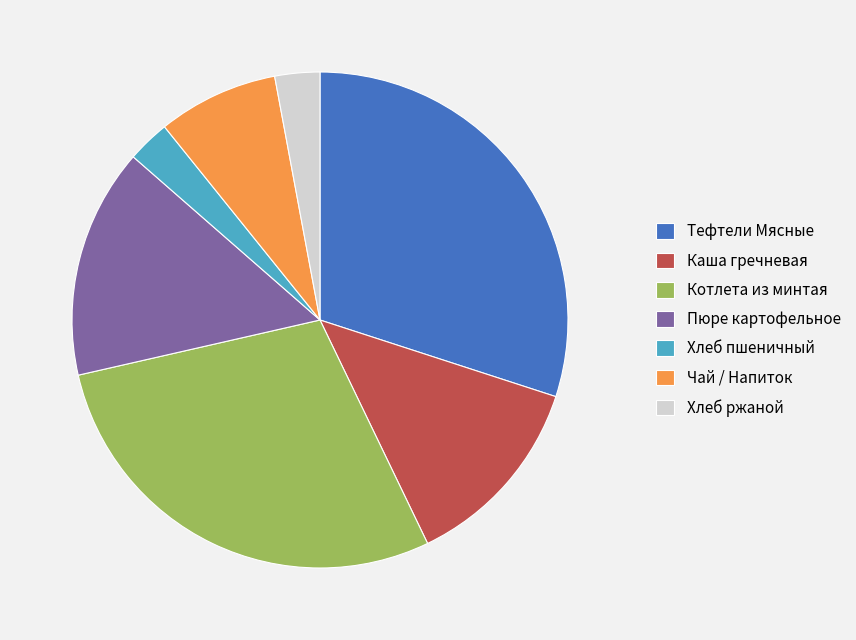

What is the ratio of the value at Тефтели Мясные to the value at Каша гречневая?

2.3